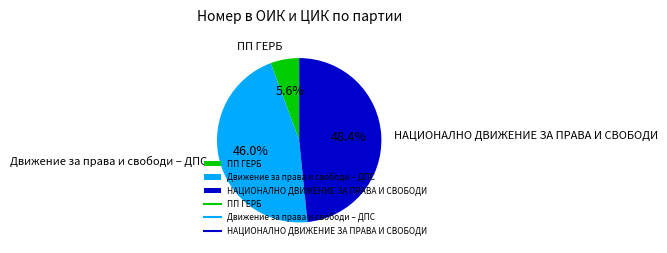

What percentage do НАЦИОНАЛНО ДВИЖЕНИЕ ЗА ПРАВА И СВОБОДИ and ПП ГЕРБ together represent?

54.0%